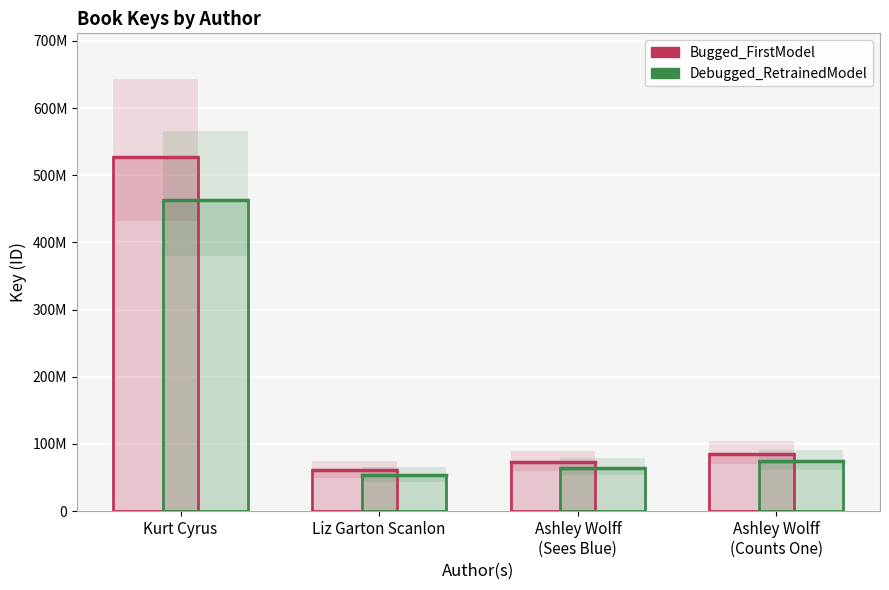

The Debugged_RetrainedModel series shows 463562727.8 at Kurt Cyrus. True or false?

True